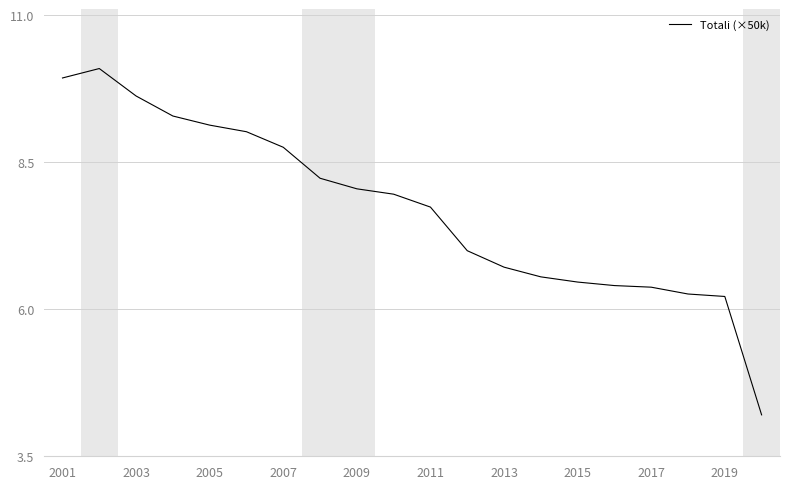

Reading left to right, what are all the values shown in this chart?

9.9	10.1	9.6	9.3	9.1	9.0	8.7	8.2	8.0	8.0	7.7	7.0	6.7	6.5	6.5	6.4	6.4	6.3	6.2	4.2